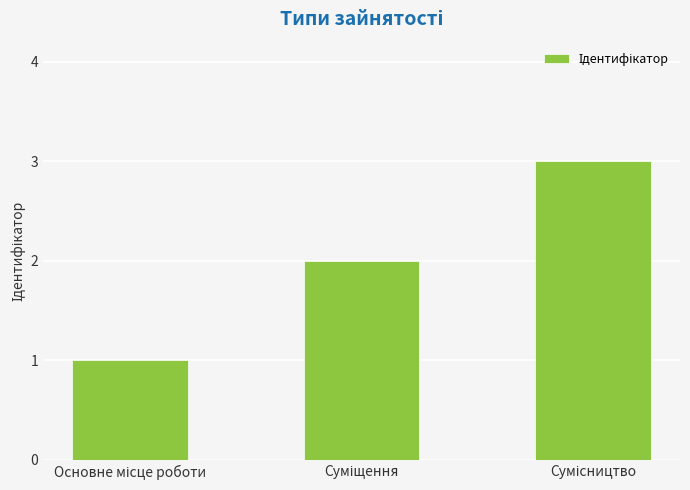

Reading left to right, what are all the values shown in this chart?

1	2	3